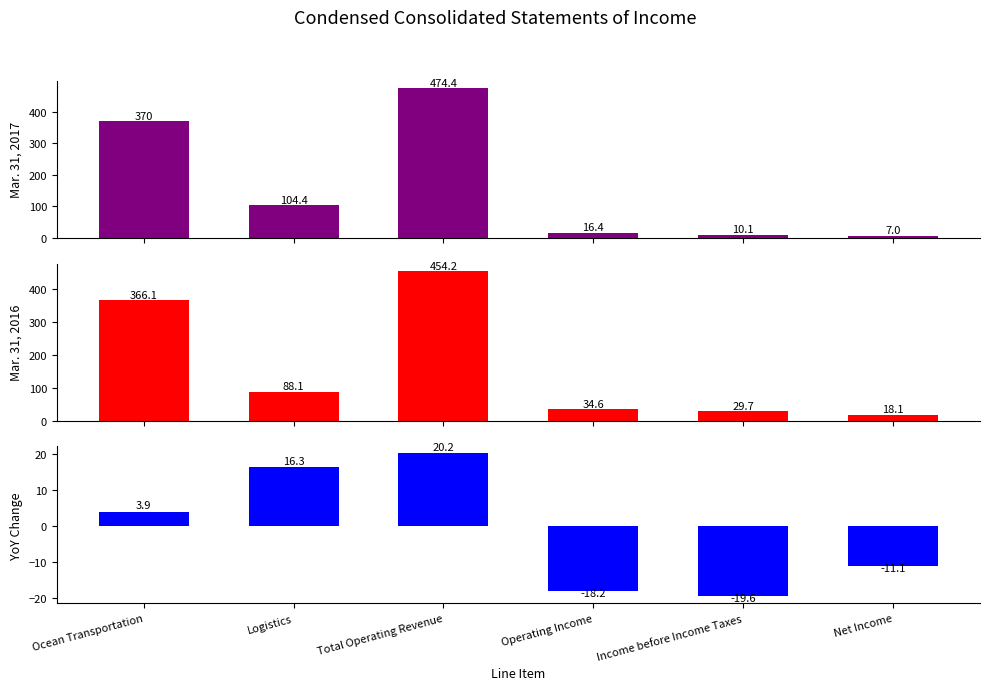

What is the average value of the YoY Change series?

-1.4